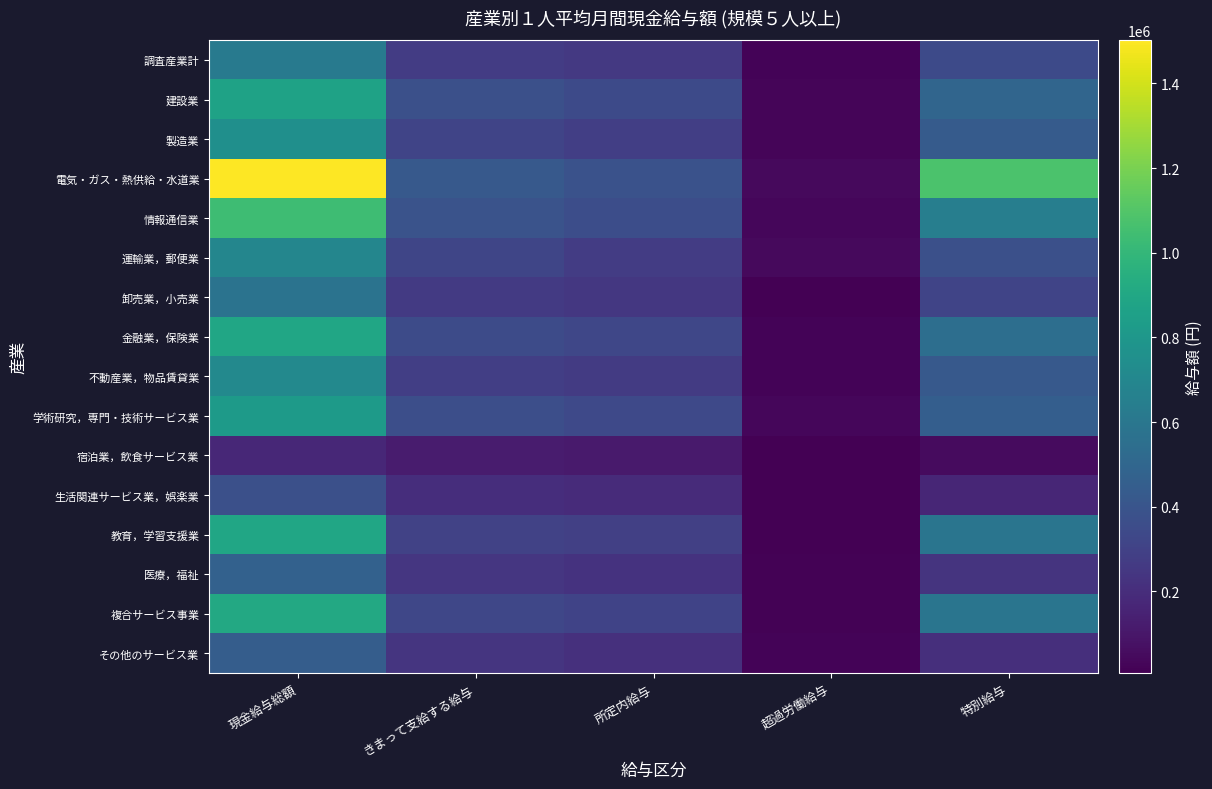

Reading left to right, what are all the values shown in this chart?

調査産業計: 現金給与総額=617317	きまって支給する給与=273872	所定内給与=253730	超過労働給与=20142	特別給与=343445
建設業: 現金給与総額=866107	きまって支給する給与=372427	所定内給与=342555	超過労働給与=29872	特別給与=493680
製造業: 現金給与総額=750649	きまって支給する給与=314976	所定内給与=286153	超過労働給与=28823	特別給与=435673
電気・ガス・熱供給・水道業: 現金給与総額=1501837	きまって支給する給与=425844	所定内給与=383125	超過労働給与=42719	特別給与=1075993
情報通信業: 現金給与総額=1040391	きまって支給する給与=392185	所定内給与=361121	超過労働給与=31064	特別給与=648206
運輸業，郵便業: 現金給与総額=692257	きまって支給する給与=317916	所定内給与=275026	超過労働給与=42890	特別給与=374341
卸売業，小売業: 現金給与総額=574644	きまって支給する給与=259491	所定内給与=247155	超過労働給与=12336	特別給与=315153
金融業，保険業: 現金給与総額=894199	きまって支給する給与=349716	所定内給与=325677	超過労働給与=24039	特別給与=544483
不動産業，物品賃貸業: 現金給与総額=708154	きまって支給する給与=284890	所定内給与=265757	超過労働給与=19133	特別給与=423264
学術研究，専門・技術サービス業: 現金給与総額=823143	きまって支給する給与=367464	所定内給与=334851	超過労働給与=32613	特別給与=455679
宿泊業，飲食サービス業: 現金給与総額=172096	きまって支給する給与=121974	所定内給与=114808	超過労働給与=7166	特別給与=50122
生活関連サービス業，娯楽業: 現金給与総額=374253	きまって支給する給与=204440	所定内給与=192846	超過労働給与=11594	特別給与=169813
教育，学習支援業: 現金給与総額=890885	きまって支給する給与=303980	所定内給与=292759	超過労働給与=11221	特別給与=586905
医療，福祉: 現金給与総額=472584	きまって支給する給与=241682	所定内給与=226579	超過労働給与=15103	特別給与=230902
複合サービス事業: 現金給与総額=911097	きまって支給する給与=323838	所定内給与=305085	超過労働給与=18753	特別給与=587259
その他のサービス業: 現金給与総額=448309	きまって支給する給与=239290	所定内給与=217344	超過労働給与=21946	特別給与=209019